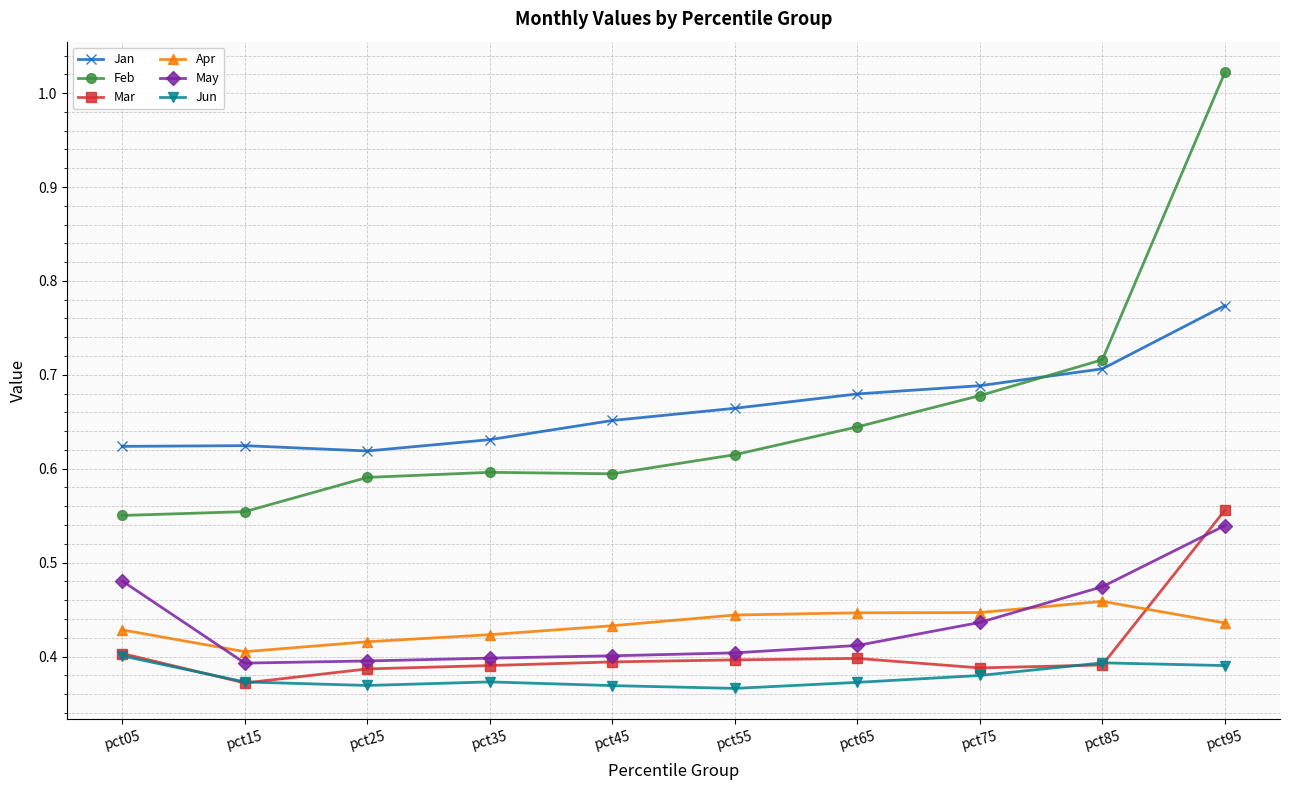

True or false: Mar has more than 0 points higher than both neighbors.

True